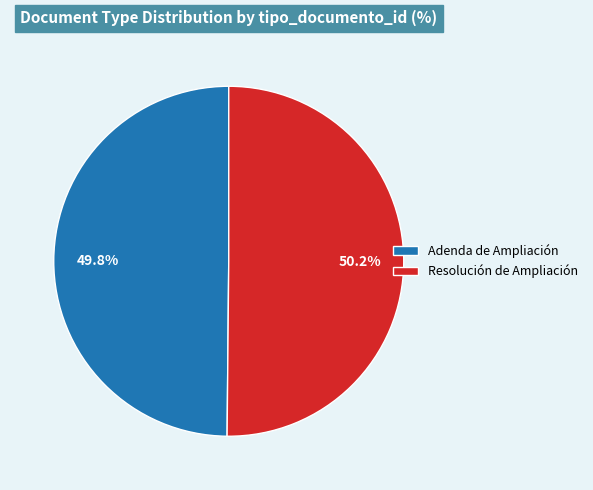

How many slices are in this pie chart?

2